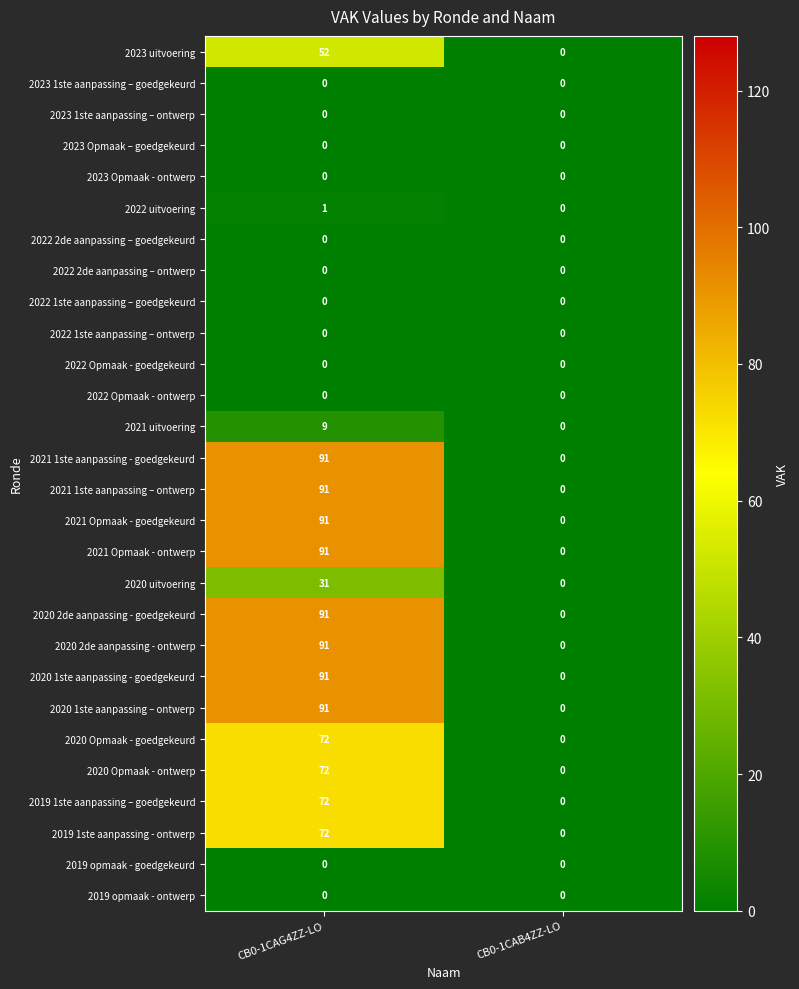

At which category does the chart reach its peak across all series?

CB0-1CAG4ZZ-LO